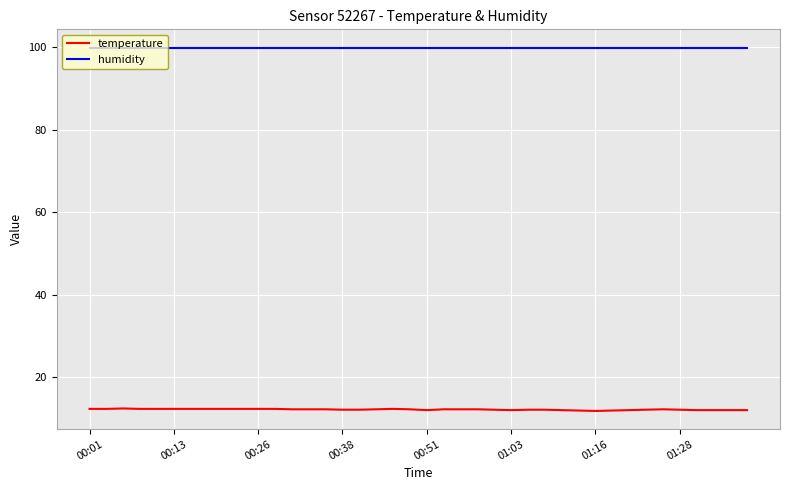

Which series has the largest total across all categories?

humidity